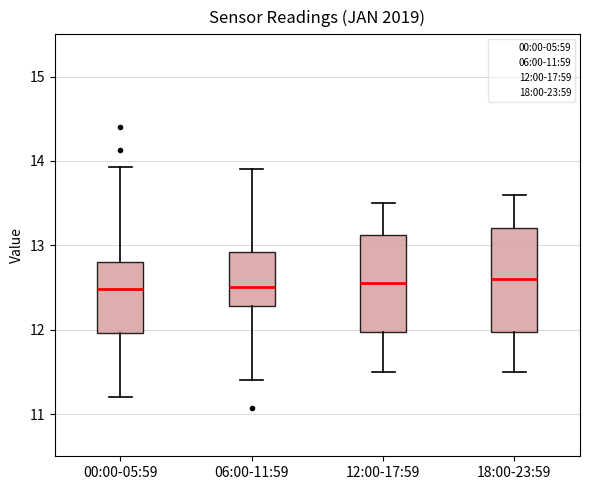

Reading left to right, read every box against the y-axis: the position of its median line, the range the box covers, and the ends of its whiskers. The values are not printed on the chart, so give them approximately, as read against the axis.

00:00-05:59: median 12.5, box 12.0 to 12.8, whiskers 11.2 to 13.9
06:00-11:59: median 12.5, box 12.3 to 12.9, whiskers 11.4 to 13.9
12:00-17:59: median 12.6, box 12.0 to 13.1, whiskers 11.5 to 13.5
18:00-23:59: median 12.6, box 12.0 to 13.2, whiskers 11.5 to 13.6